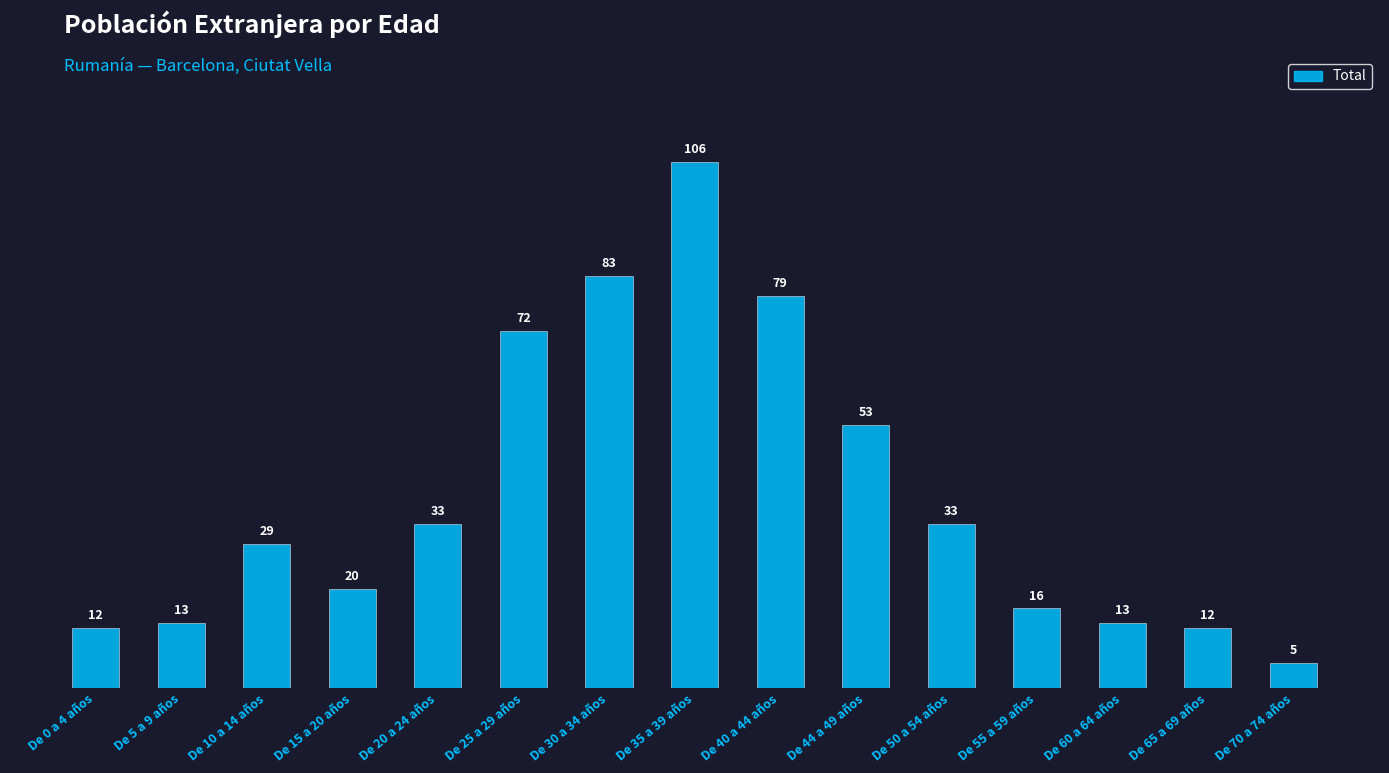

True or false: the data shows 28 at De 44 a 49 años.

False